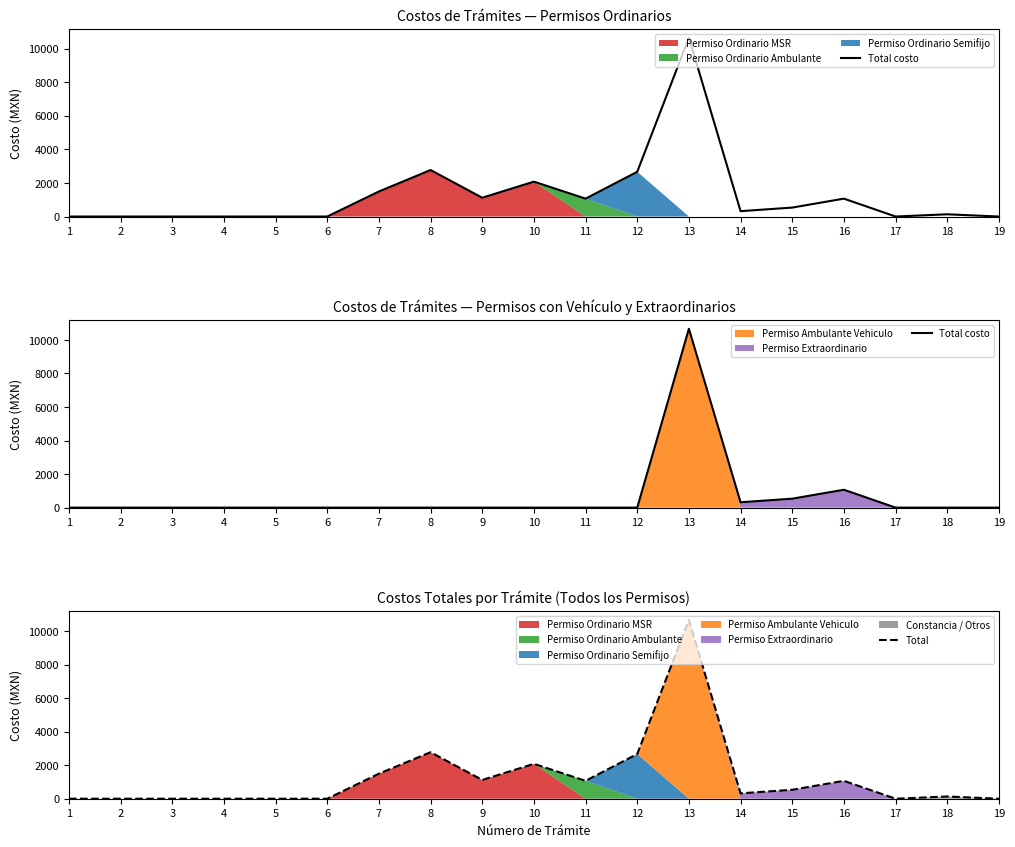

Reading left to right, extract all data points from this chart.

Total costo: 1=0.0	2=0.0	3=0.0	4=0.0	5=0.0	6=0.0	7=0.0	8=0.0	9=0.0	10=0.0	11=0.0	12=0.0	13=10663.4	14=319.9	15=533.2	16=1066.3	17=0.0	18=0.0	19=0.0
Total: 1=0.0	2=0.0	3=0.0	4=0.0	5=0.0	6=0.0	7=1492.9	8=2772.5	9=1119.7	10=2079.4	11=1066.3	12=2665.8	13=10663.4	14=319.9	15=533.2	16=1066.3	17=0.0	18=133.0	19=0.0